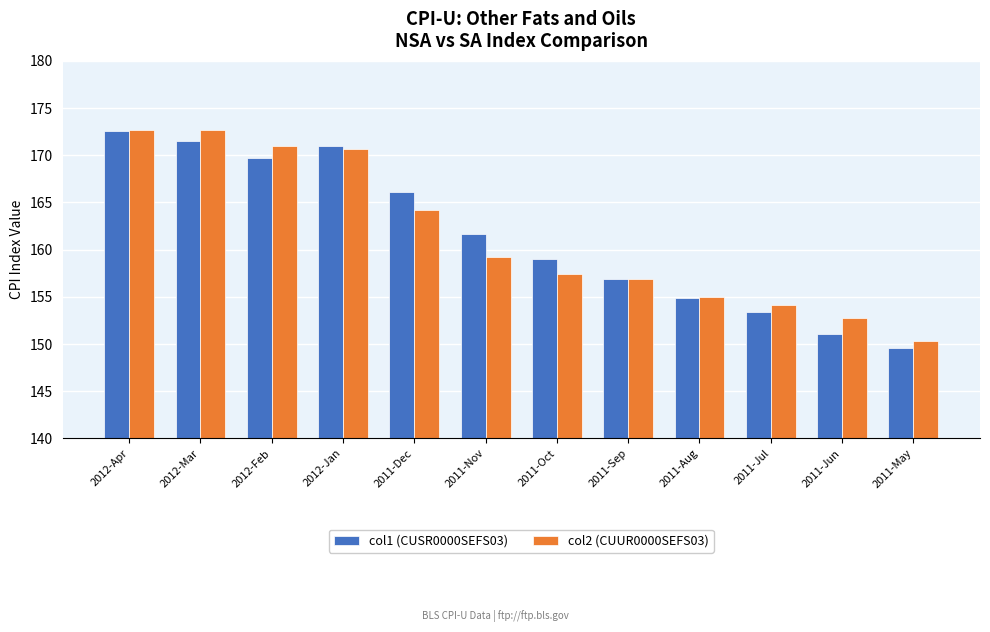

Is the value of col2 (CUUR0000SEFS03) at 2011-Jul greater than the value of col1 (CUSR0000SEFS03) at 2011-Sep?

No